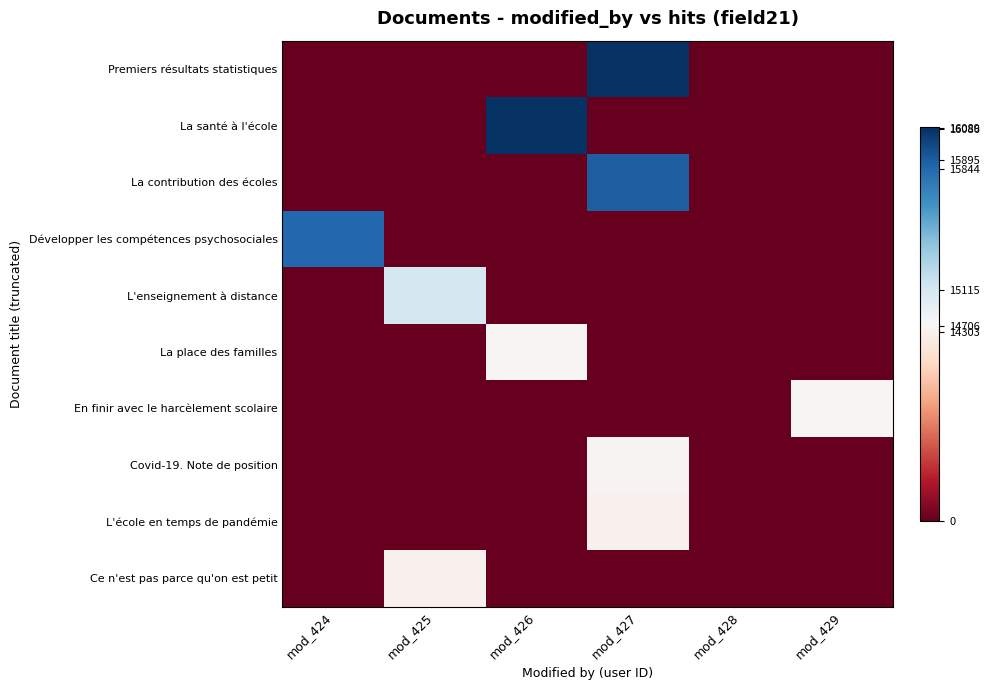

Which series has the largest range (max minus min)?

Premiers résultats statistiques